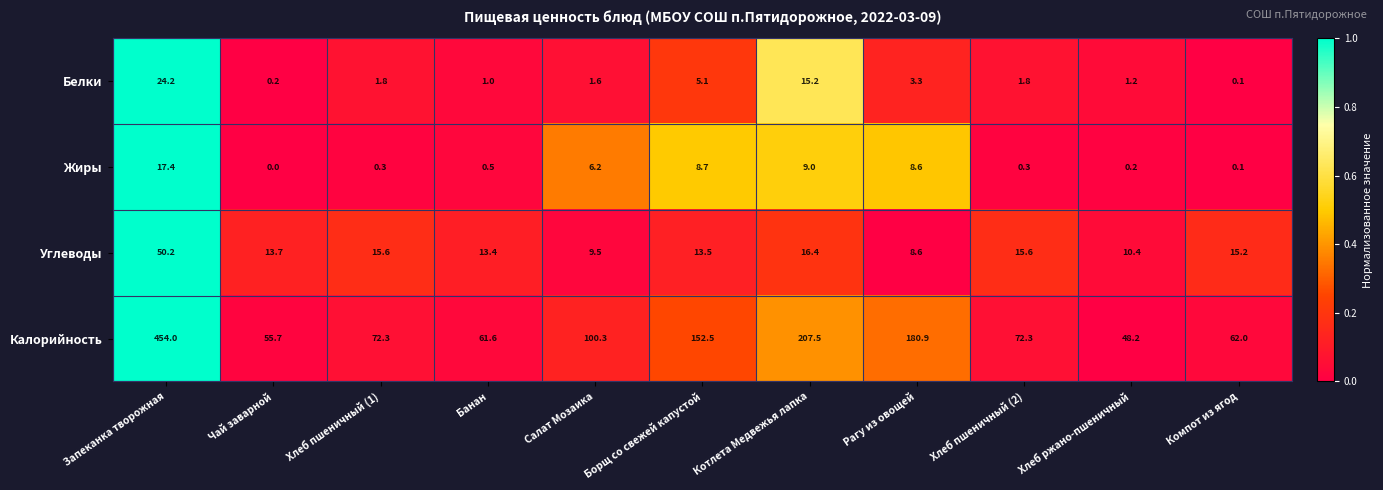

Rank the series by their maximum value, from lowest to highest.

Жиры, Белки, Углеводы, Калорийность